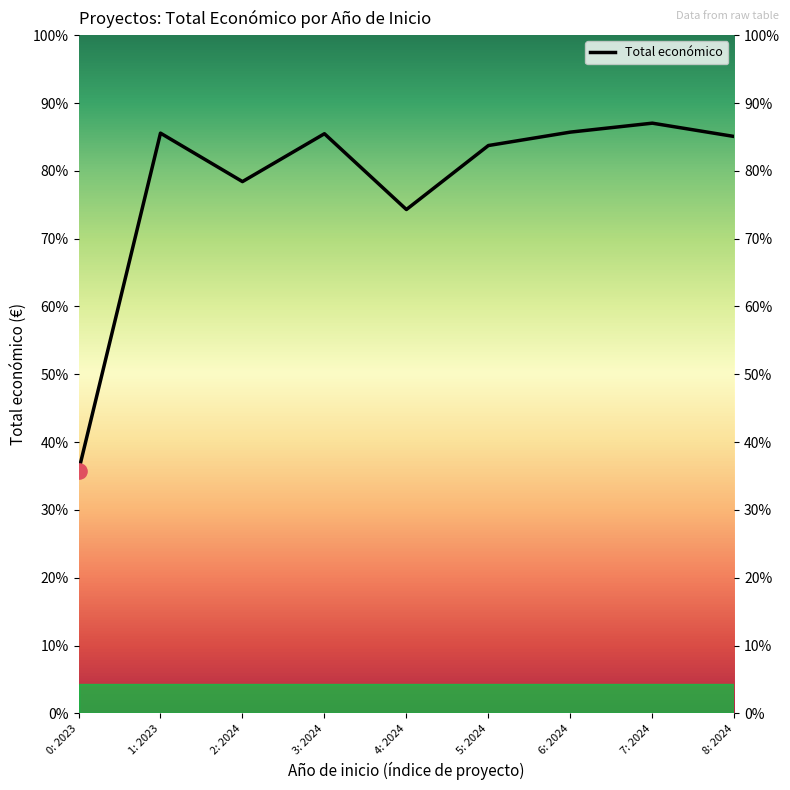

What is the ratio of the value at 2024 to the value at 2023?

1.0